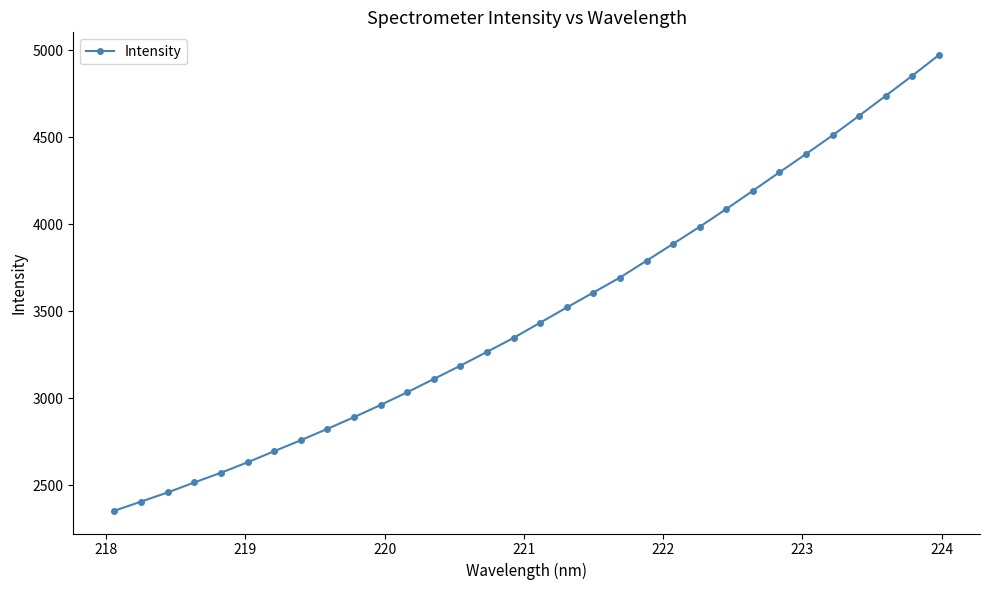

How many values are below 3434?

16